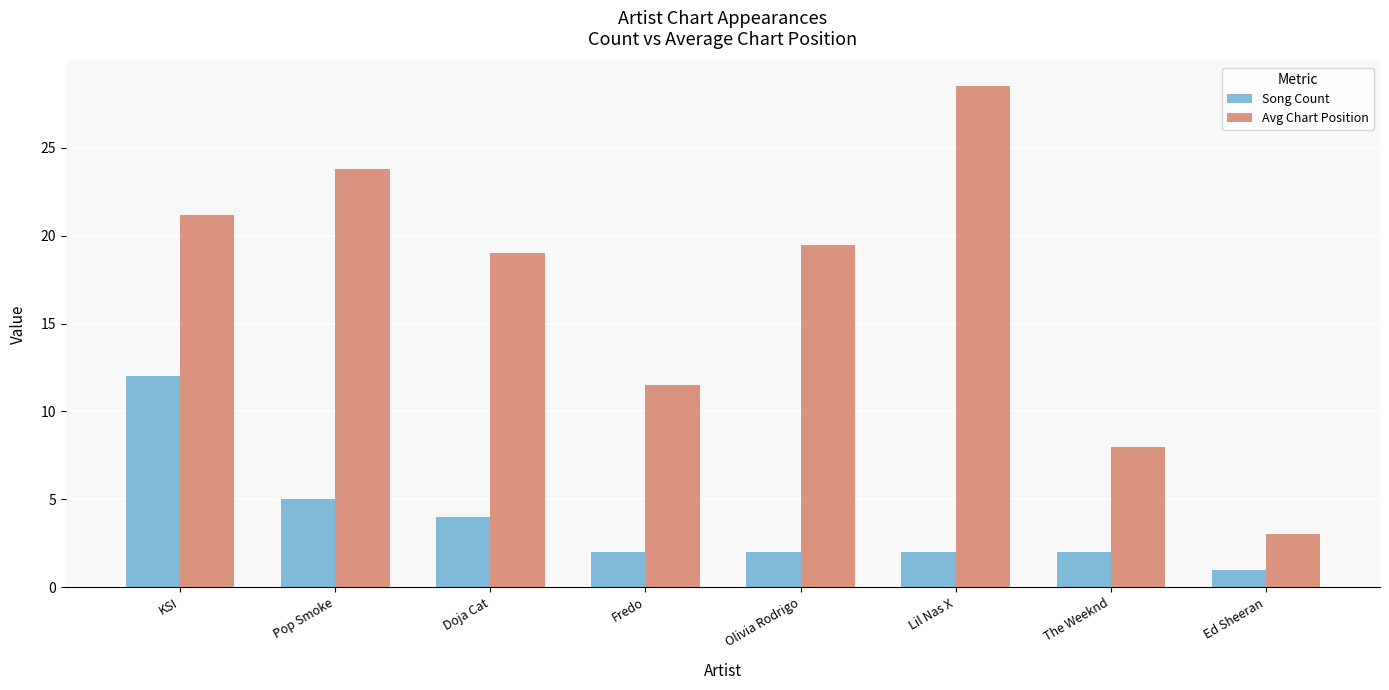

At which category is the sum across all series the highest?

KSI